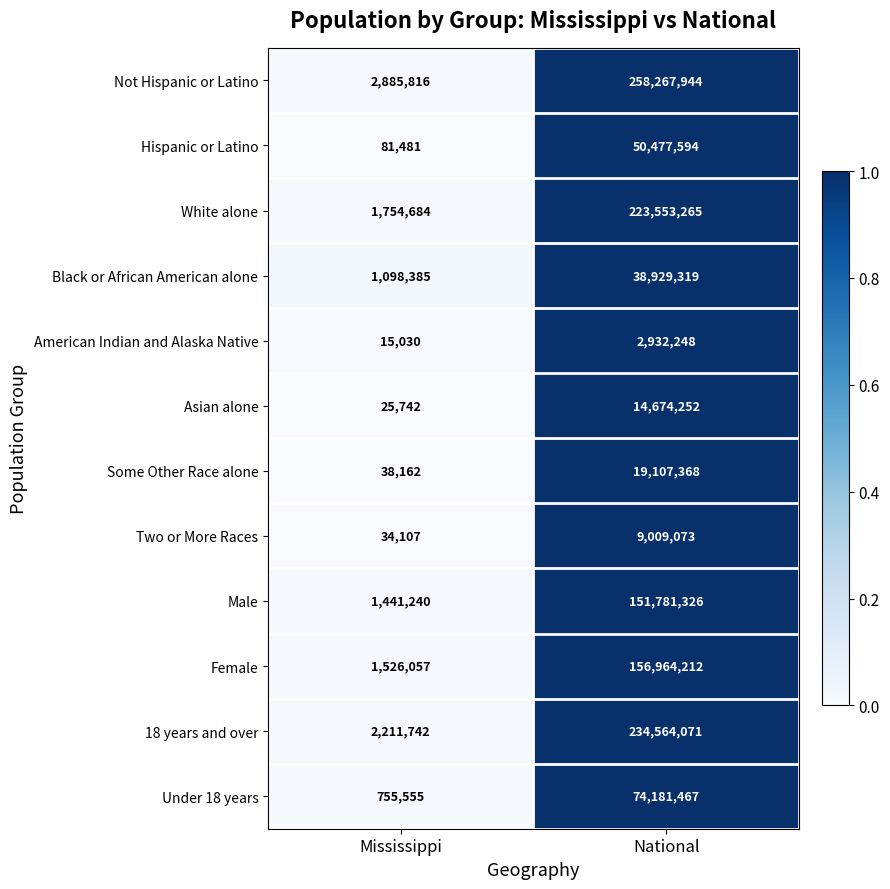

Which series has the largest range (max minus min)?

Not Hispanic or Latino